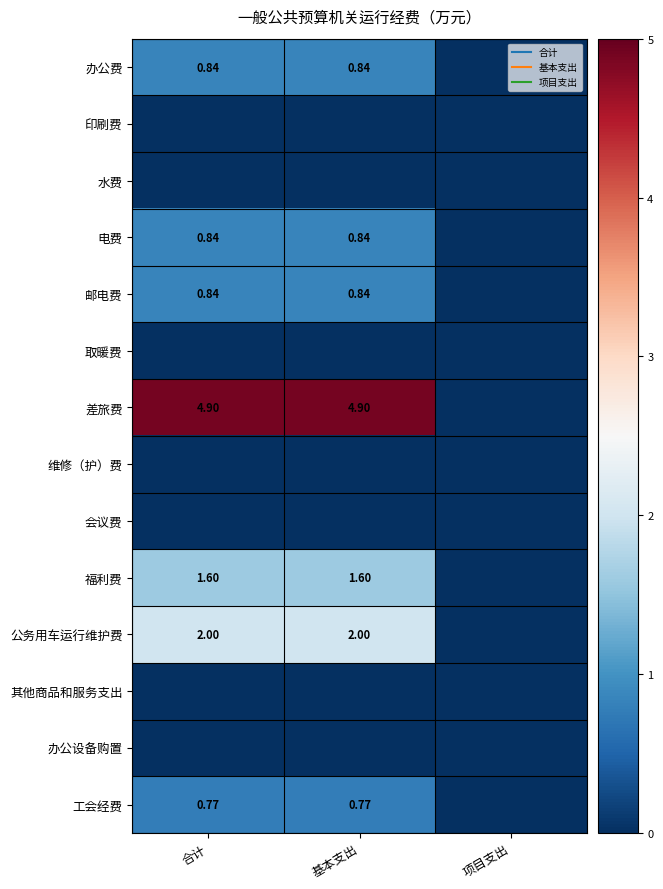

Between 基本支出 and 项目支出, which series saw the biggest shift?

差旅费